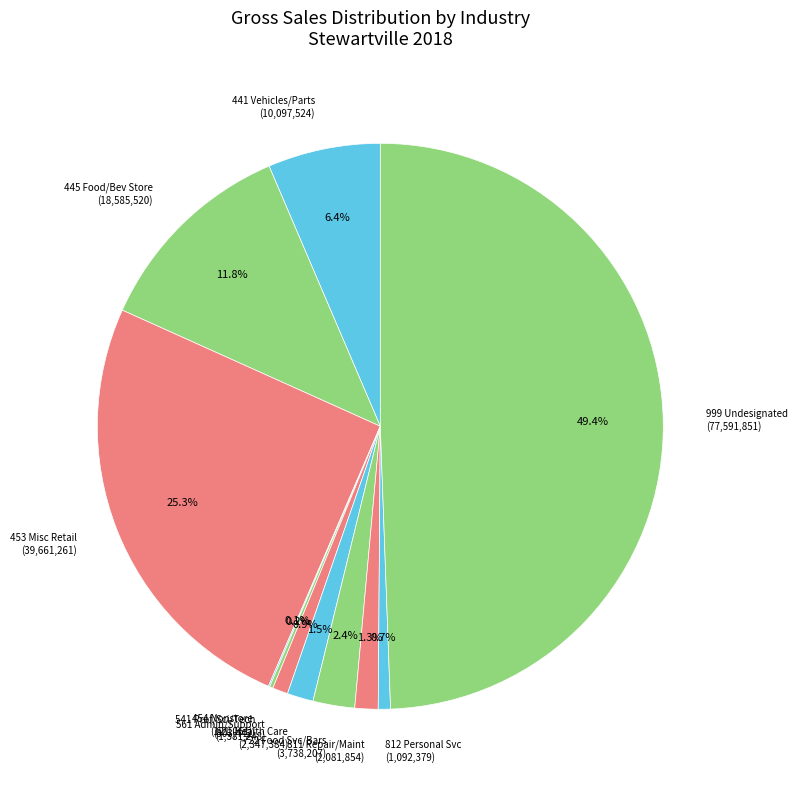

Which category has the biggest portion of the pie?

999 Undesignated (77,591,851)